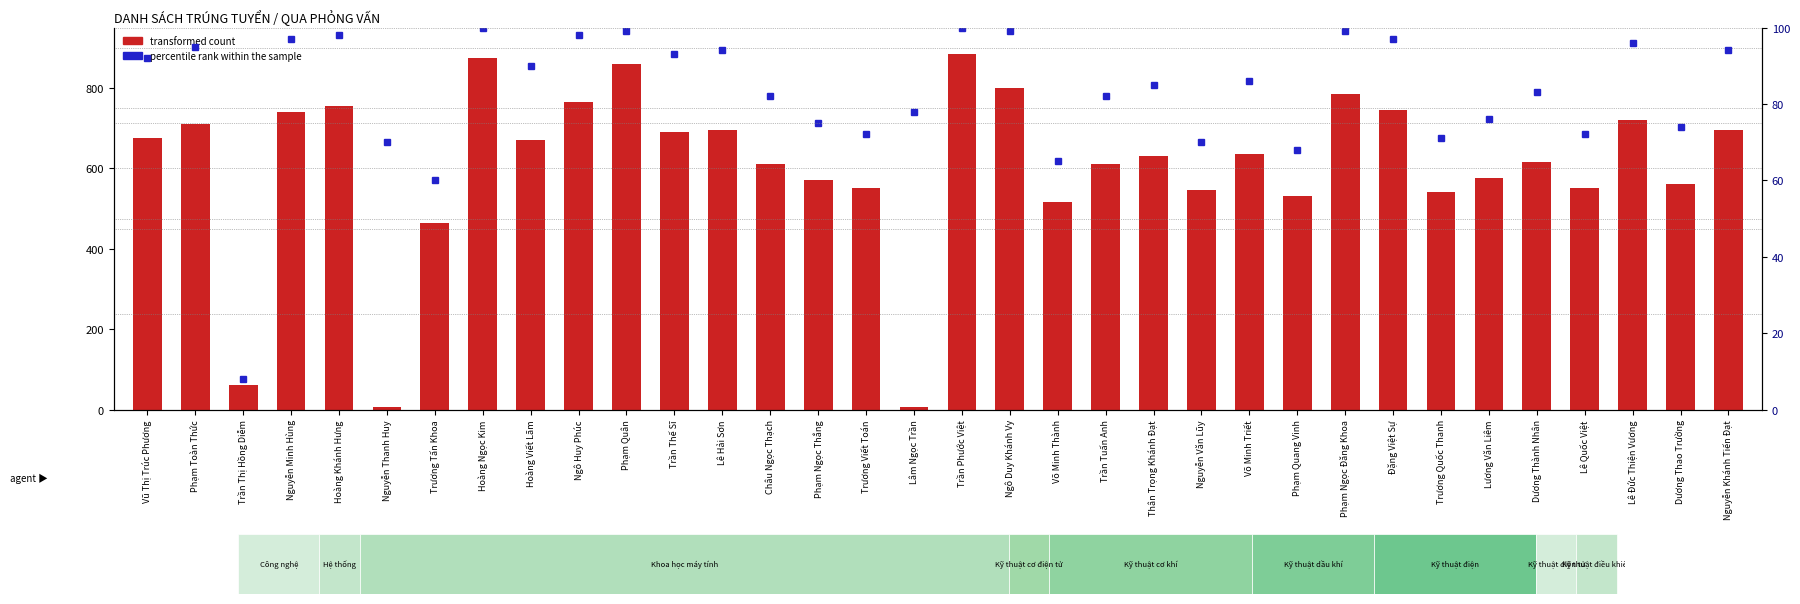

What is the label of the 32nd bar from the left?

Lê Đức Thiện Vương